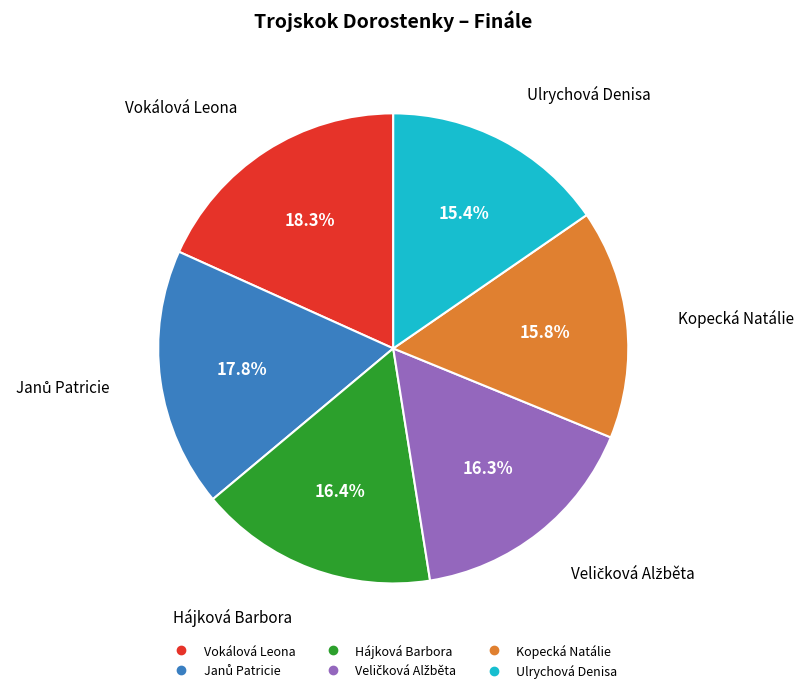

Is there a majority slice in this chart?

No